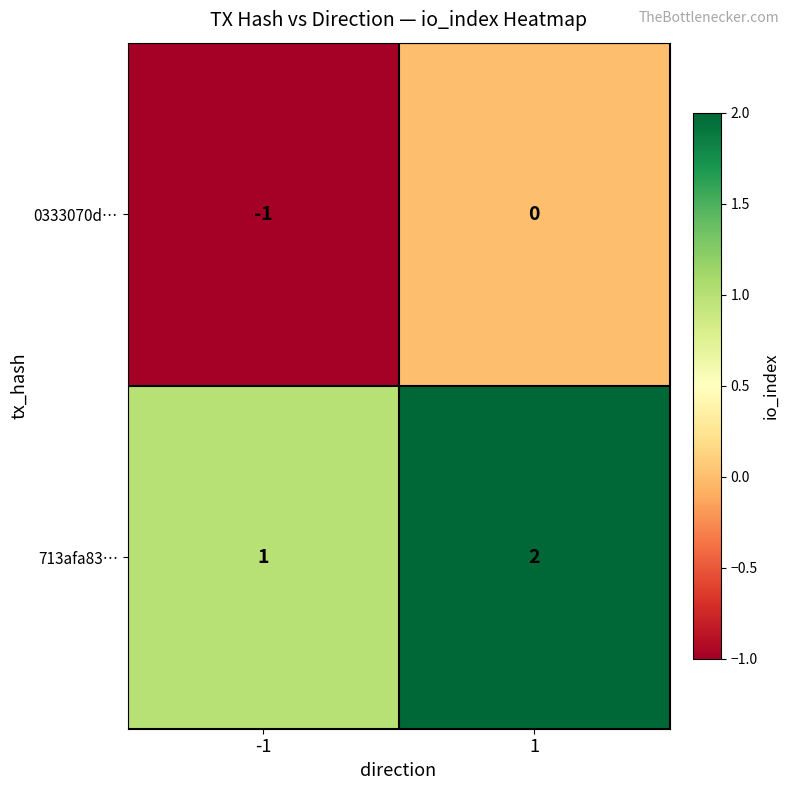

The value of 0333070d… at 1 is 0. True or false?

True